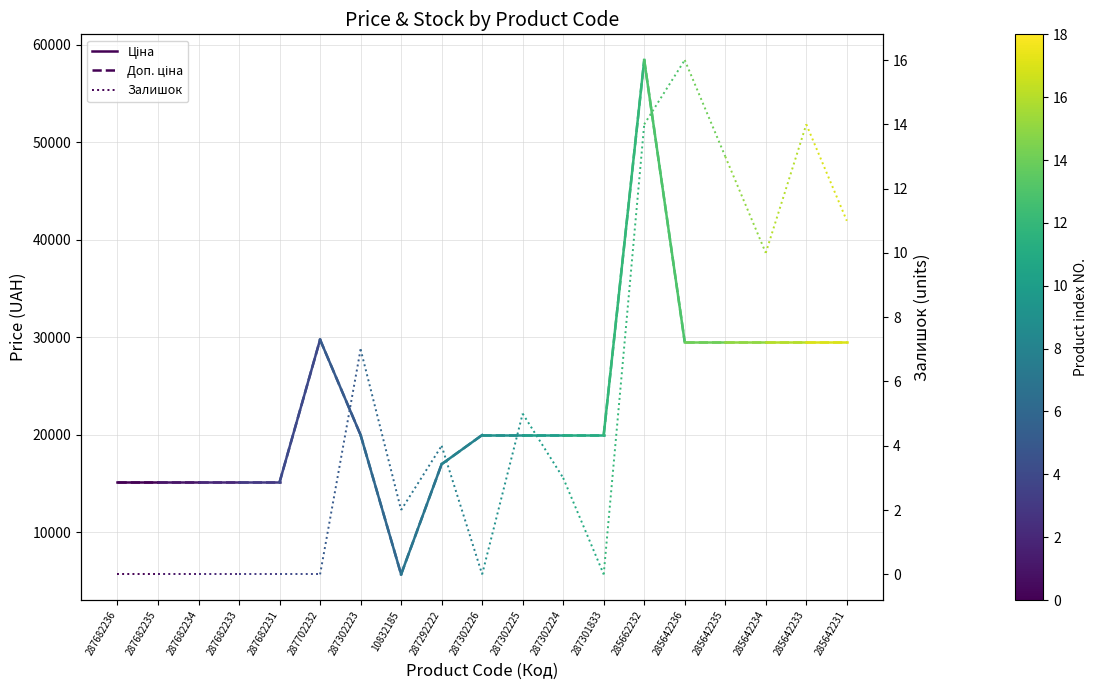

Rank the categories by Залишок value from lowest to highest.

287682236, 287682235